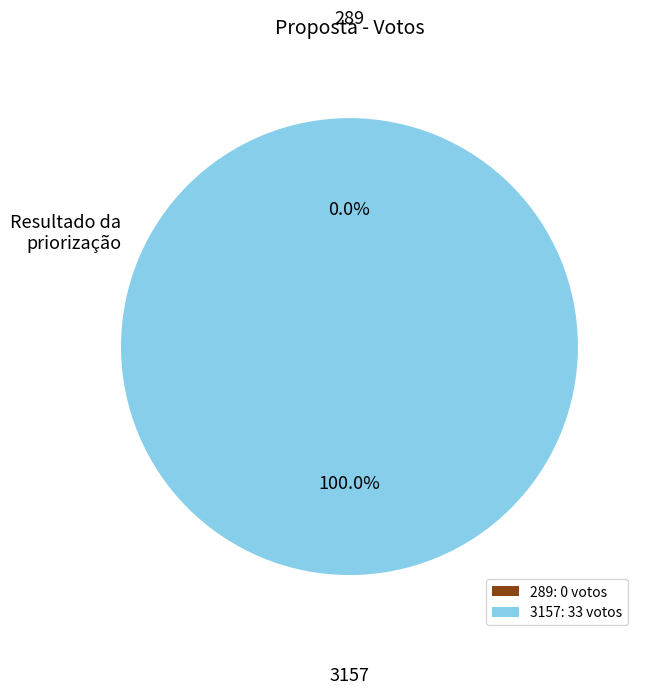

Which has a higher value, 289 or 3157?

3157